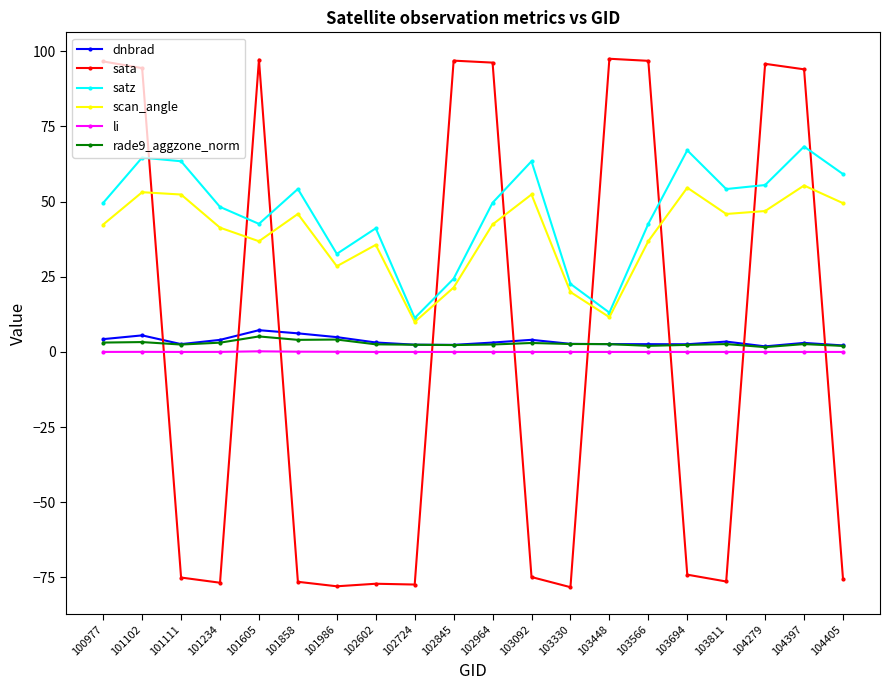

What is the difference between the highest and lowest values at 101102?

94.4